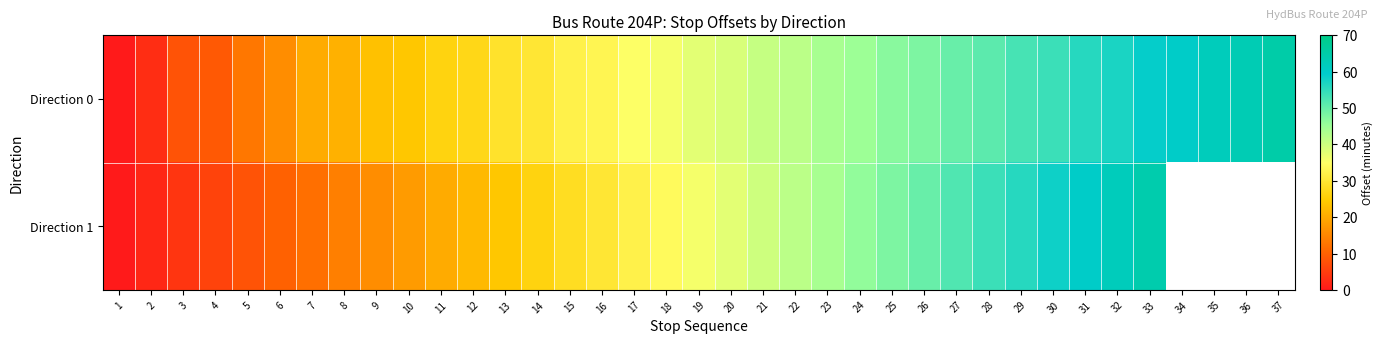

The Direction 0 series shows 21.0 at 8. True or false?

True